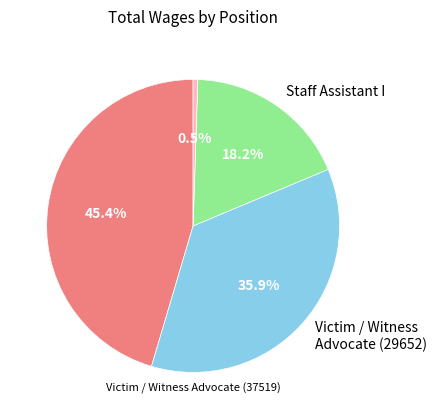

Is there a majority slice in this chart?

No